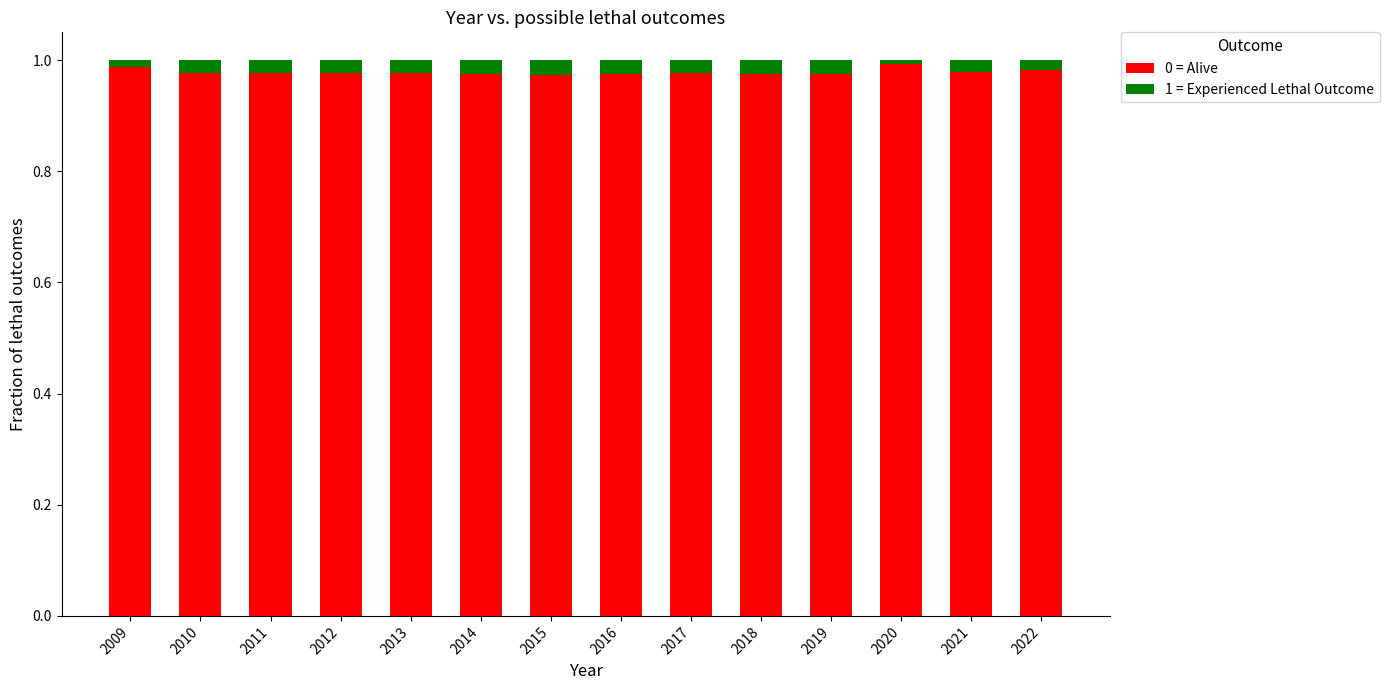

True or false: 0 = Alive has a value of 1.0 at 2021.

True